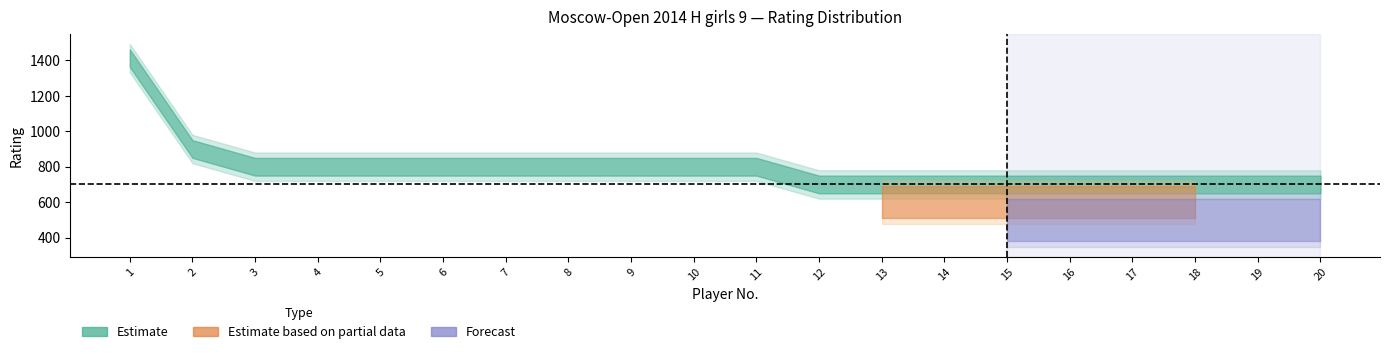

True or false: Estimate and Estimate based on partial data cross at least once.

False